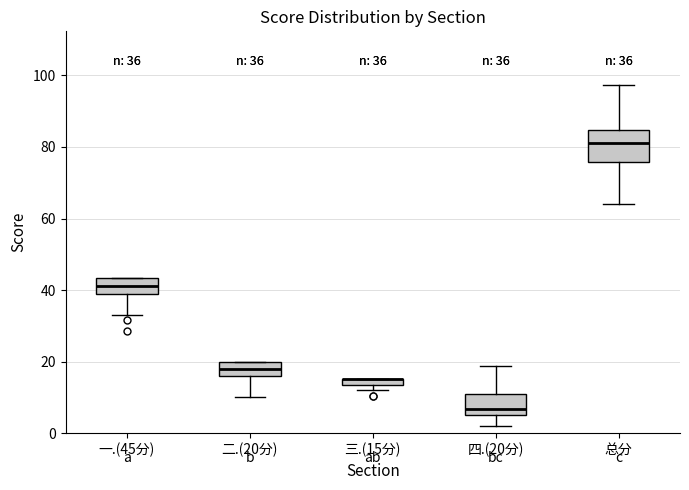

Which box is the tallest, from its lower edge to its upper edge?

总分